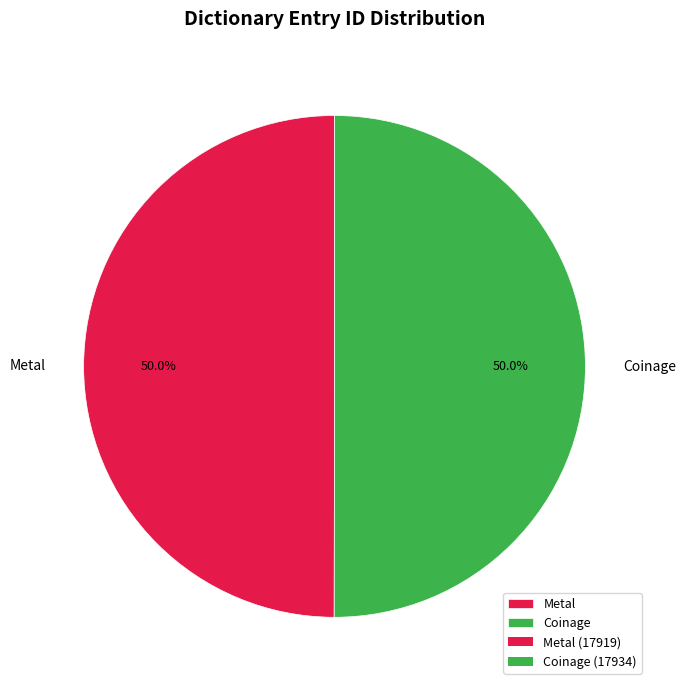

Do Coinage and Metal together represent more than half of the pie?

Yes